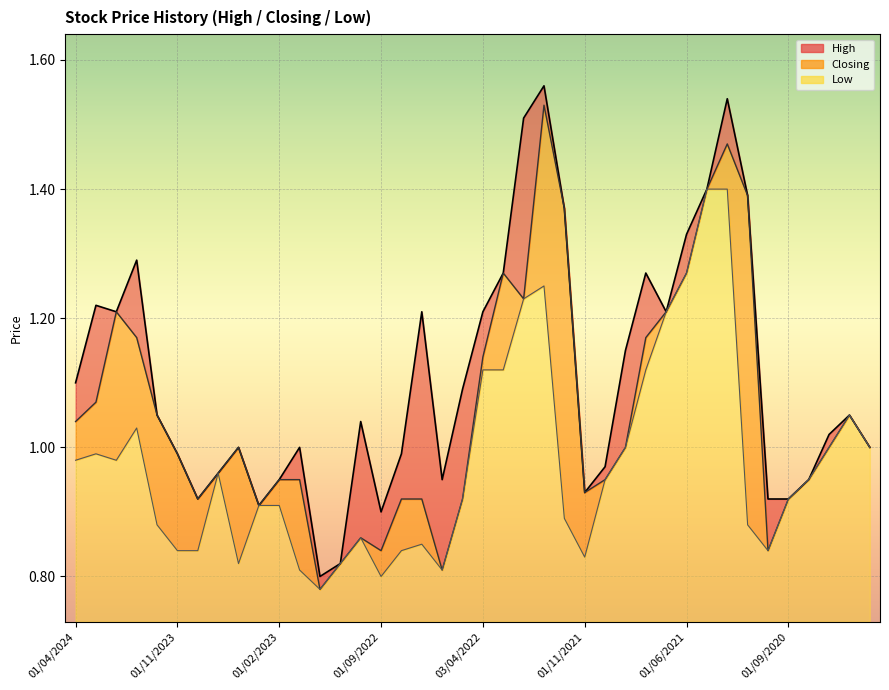

Reading left to right, list all the values displayed in this chart.

High: 1.1	1.2	1.2	1.3	1.1	1.0	0.9	1.0	1.0	0.9	0.9	1.0	0.8	0.8	1.0	0.9	1.0	1.2	0.9	1.1	1.2	1.3	1.5	1.6	1.4	0.9	1.0	1.1	1.3	1.2	1.3	1.4	1.5	1.4	0.9	0.9	0.9	1.0	1.1	1.0
Closing: 1.0	1.1	1.2	1.2	1.1	1.0	0.9	1.0	1.0	0.9	0.9	0.9	0.8	0.8	0.9	0.8	0.9	0.9	0.8	0.9	1.1	1.3	1.2	1.5	1.4	0.9	0.9	1.0	1.2	1.2	1.3	1.4	1.5	1.4	0.8	0.9	0.9	1.0	1.1	1.0
Low: 1.0	1.0	1.0	1.0	0.9	0.8	0.8	1.0	0.8	0.9	0.9	0.8	0.8	0.8	0.9	0.8	0.8	0.8	0.8	0.9	1.1	1.1	1.2	1.2	0.9	0.8	0.9	1.0	1.1	1.2	1.3	1.4	1.4	0.9	0.8	0.9	0.9	1.0	1.1	1.0